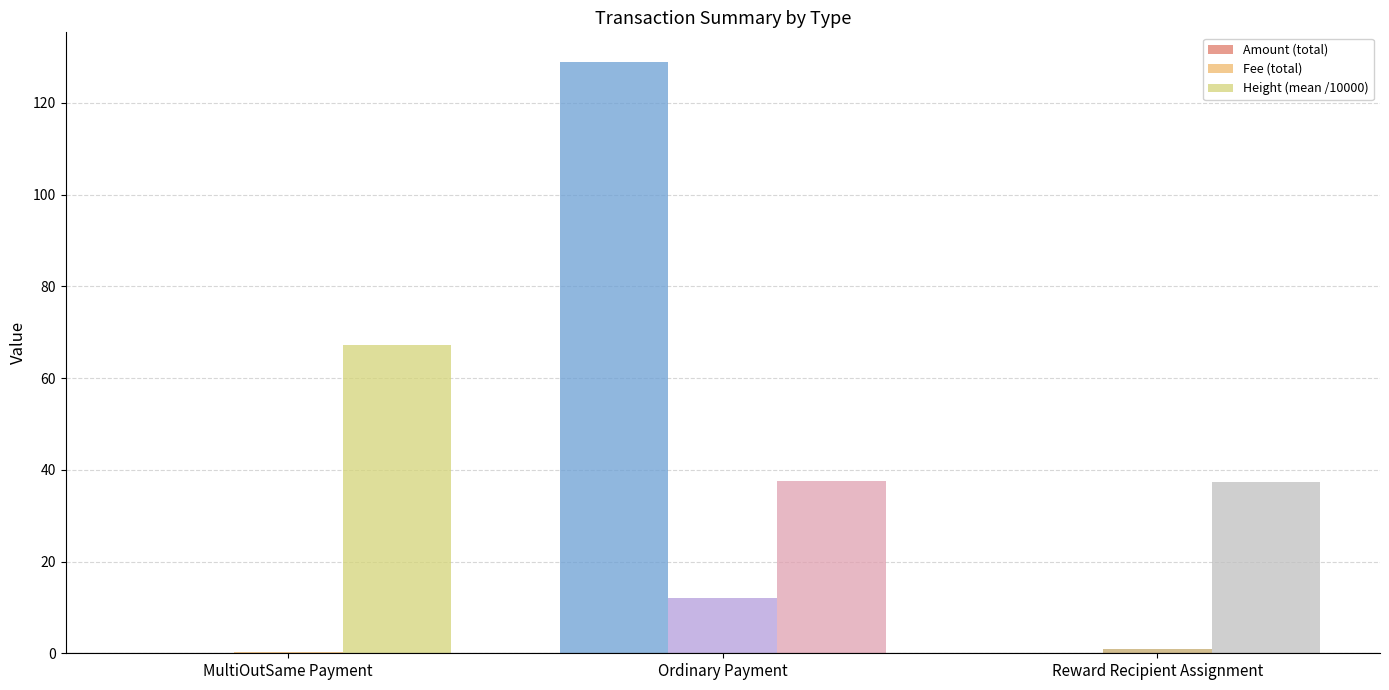

Which label corresponds to the largest value in the chart?

Ordinary Payment